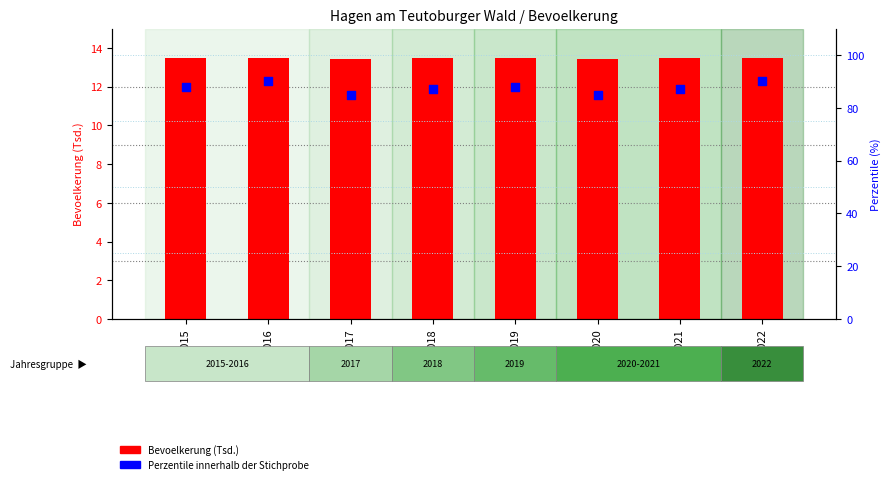

At which category is the sum across all series the highest?

2022